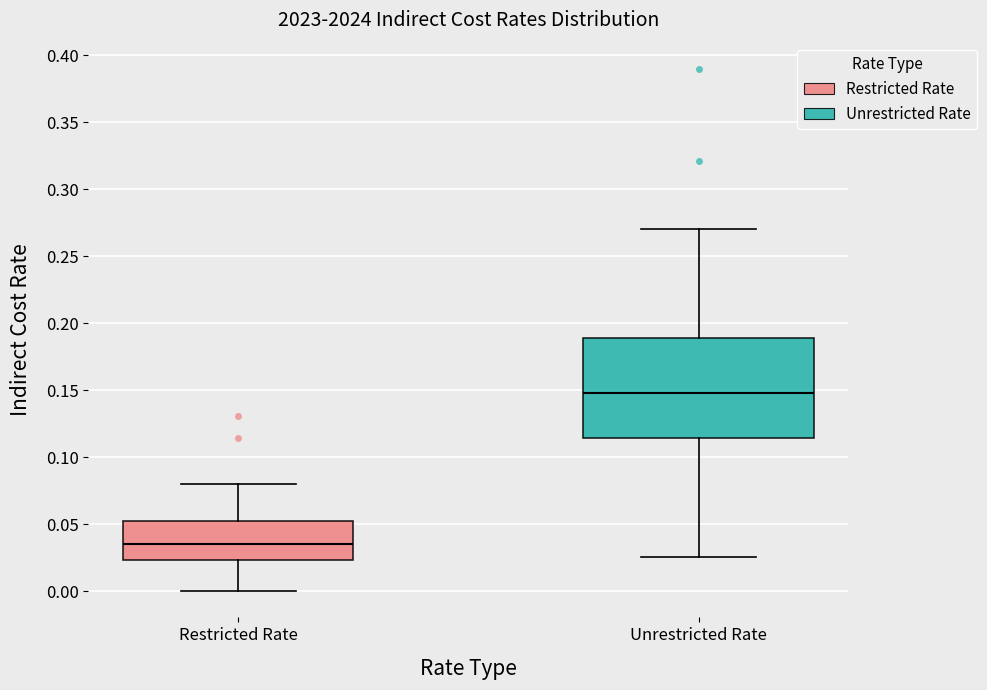

Reading left to right, read every box against the y-axis: the position of its median line, the range the box covers, and the ends of its whiskers. The values are not printed on the chart, so give them approximately, as read against the axis.

Restricted Rate: median 0.035, box 0.025 to 0.050, whiskers 0.000 to 0.080
Unrestricted Rate: median 0.150, box 0.115 to 0.190, whiskers 0.025 to 0.270